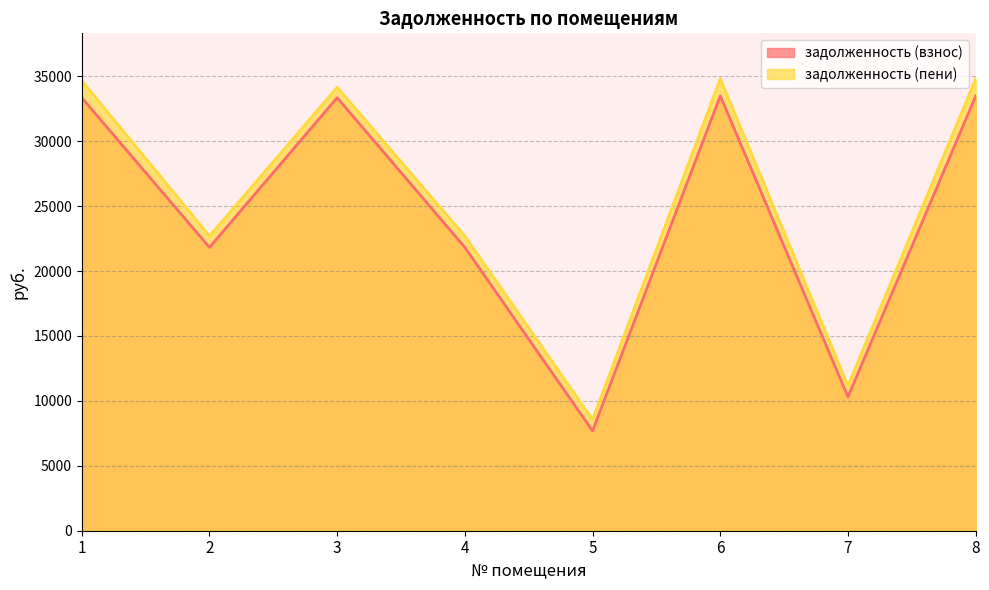

At which label is задолженность (пени) closest to 21692?

2